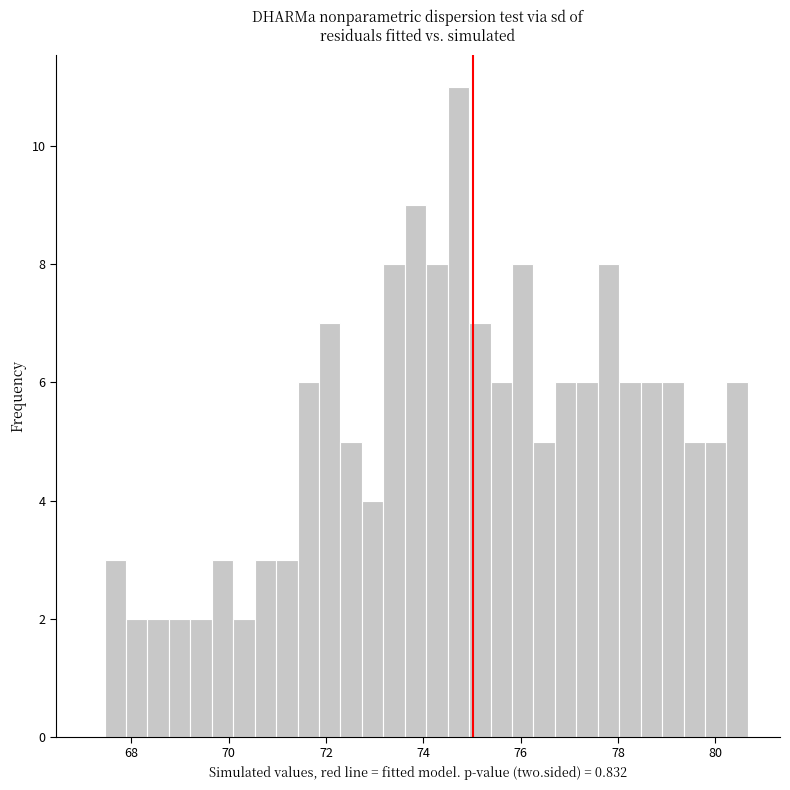

Read against the x-axis, roughly where is the centre of the tallest bar?

74.8